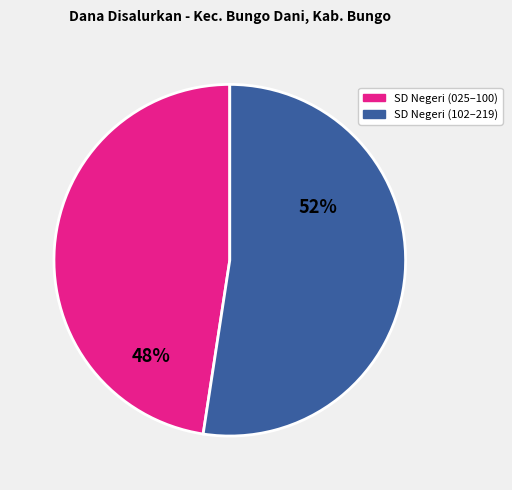

To the nearest percent, what is the average slice percentage?

50%